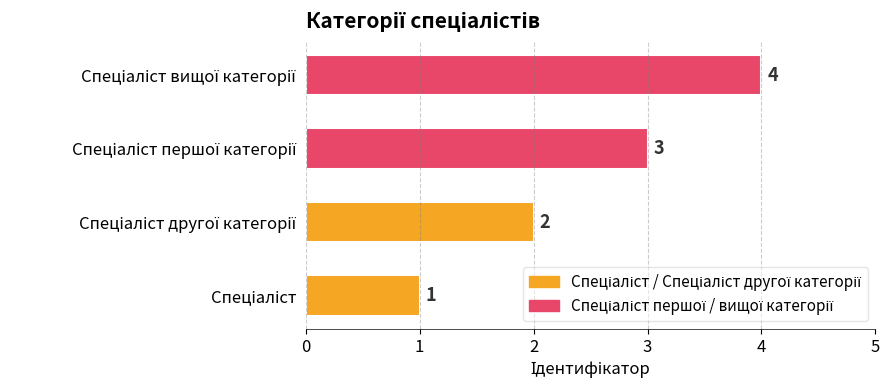

How many values are between 2 and 4?

3